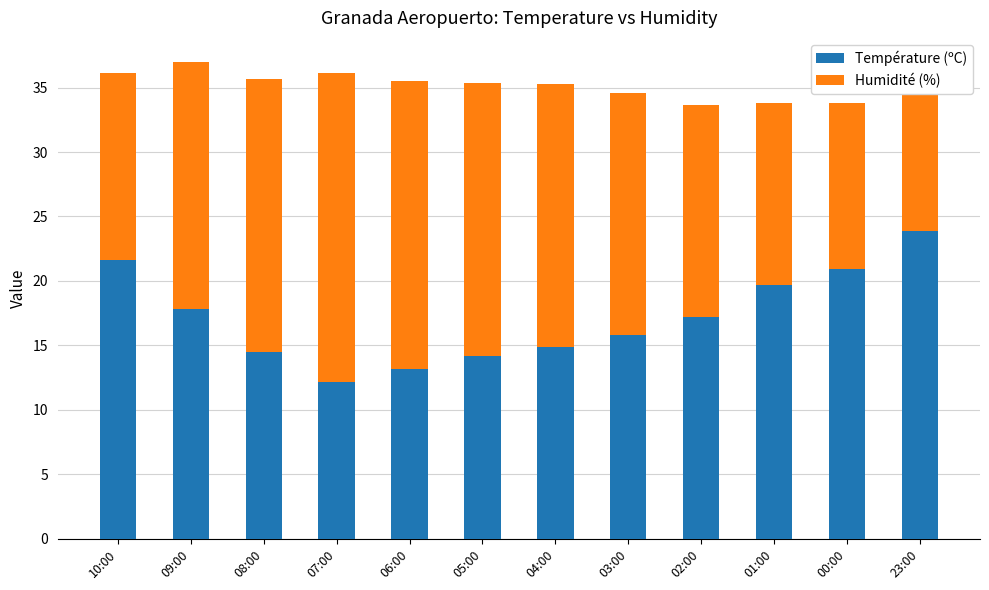

How many bars are there in each group?

2